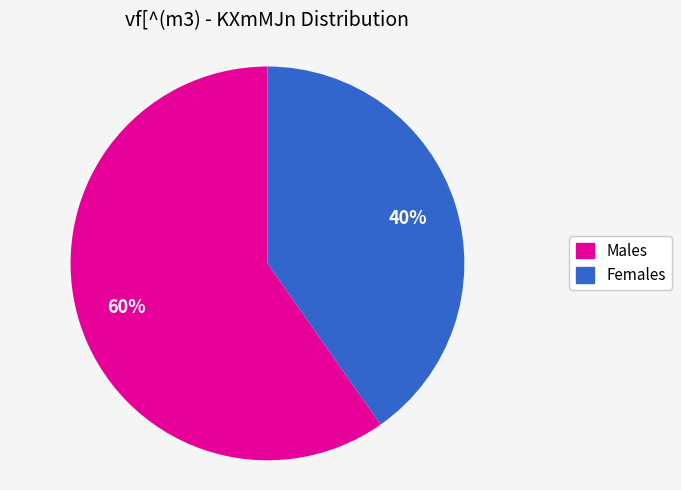

Is there a majority slice in this chart?

Yes